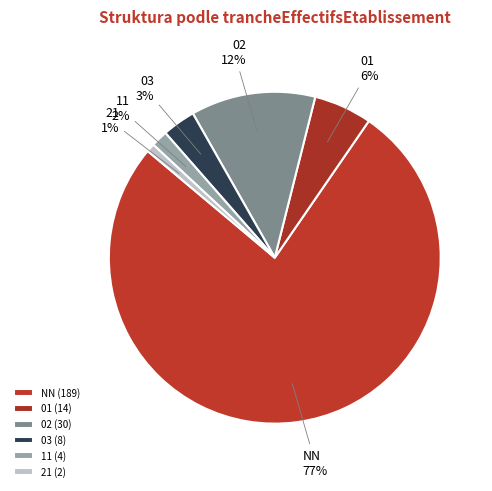

Approximately how many times larger is the value at 11 compared to 21?

2.0